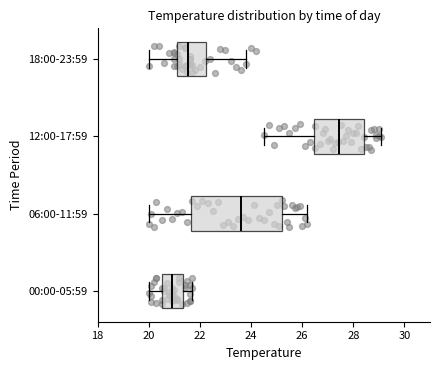

Where does the median line of the box for 18:00-23:59 sit on the x-axis? The values are not printed on the chart, so give them approximately, as read against the axis.

21.6